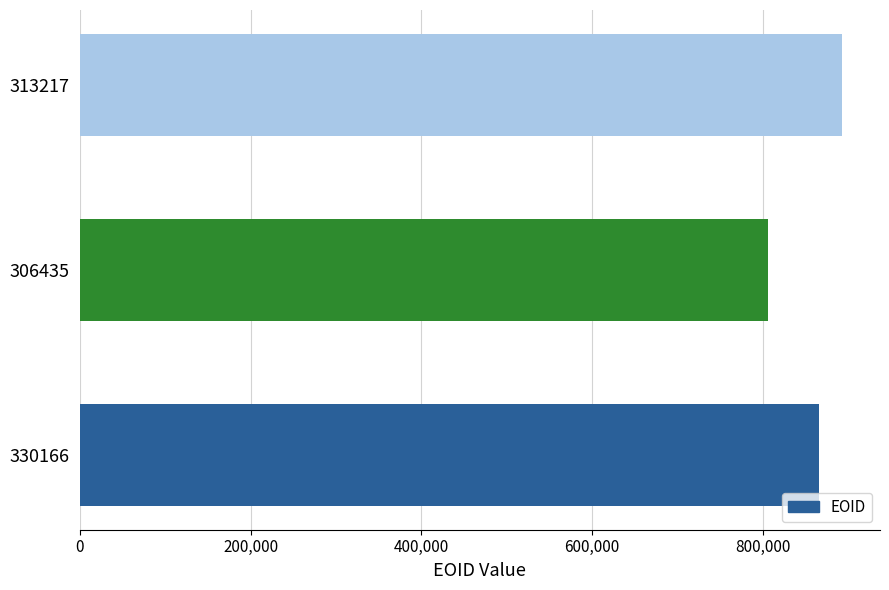

Reading bottom to top, extract all data points from this chart.

865846	805745	892253